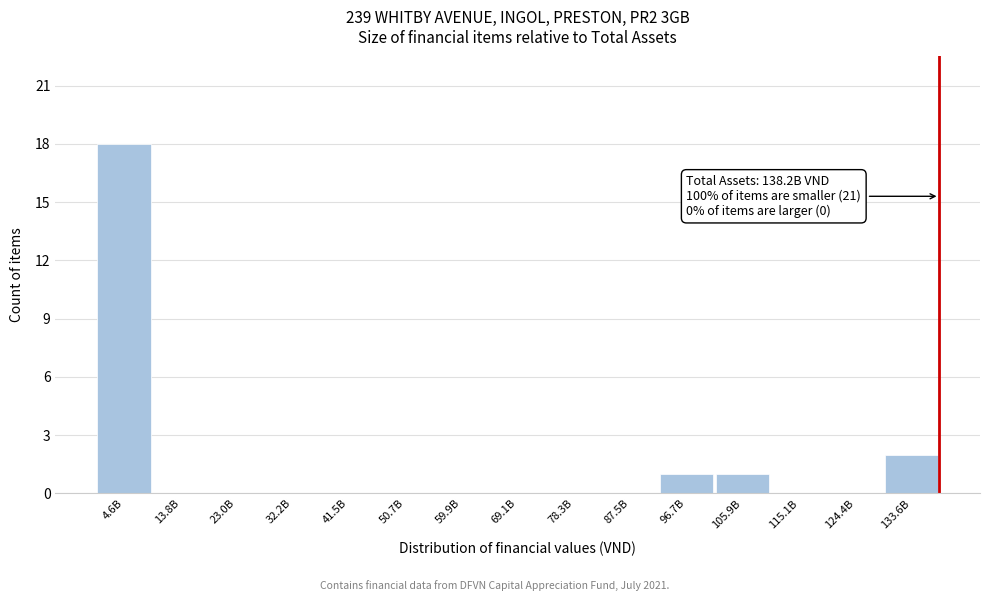

Reading left to right, list all the values displayed in this chart.

4.6B=18	13.8B=0	23.0B=0	32.2B=0	41.5B=0	50.7B=0	59.9B=0	69.1B=0	78.3B=0	87.5B=0	96.7B=1	105.9B=1	115.1B=0	124.4B=0	133.6B=2